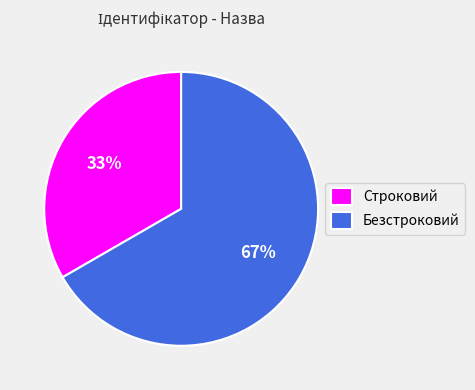

Rank the categories by value from highest to lowest.

Безстроковий, Строковий